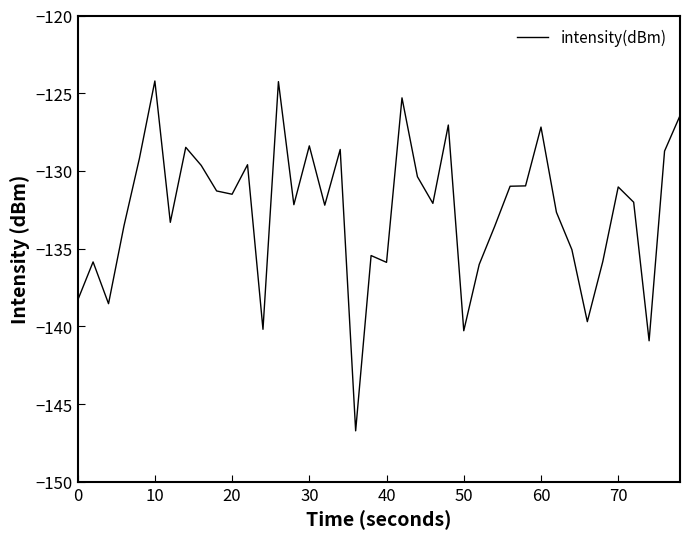

What is the greatest value displayed?

-124.2